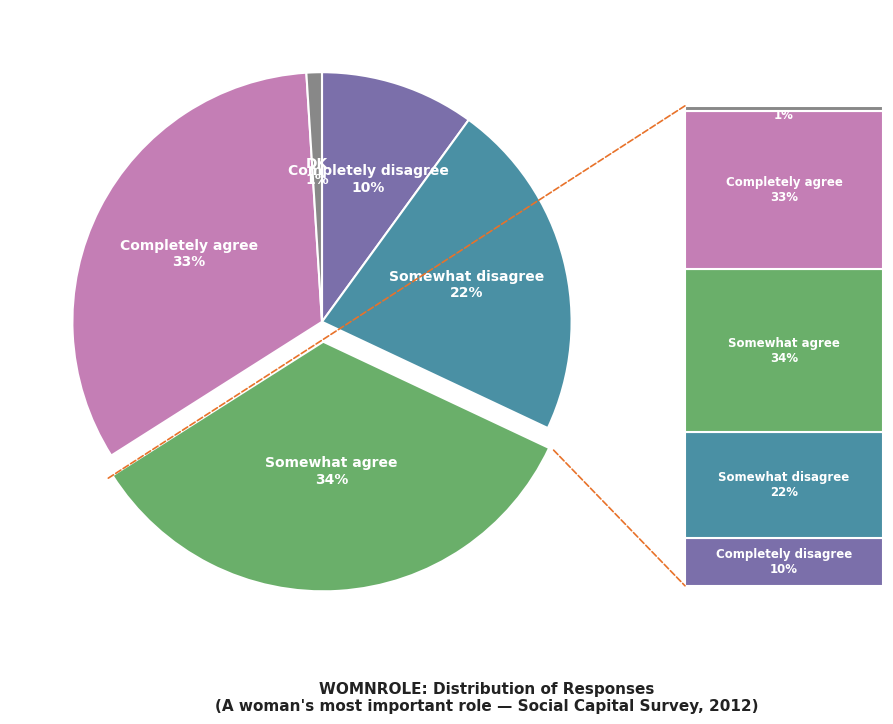

To the nearest percent, what is the average slice percentage?

20%